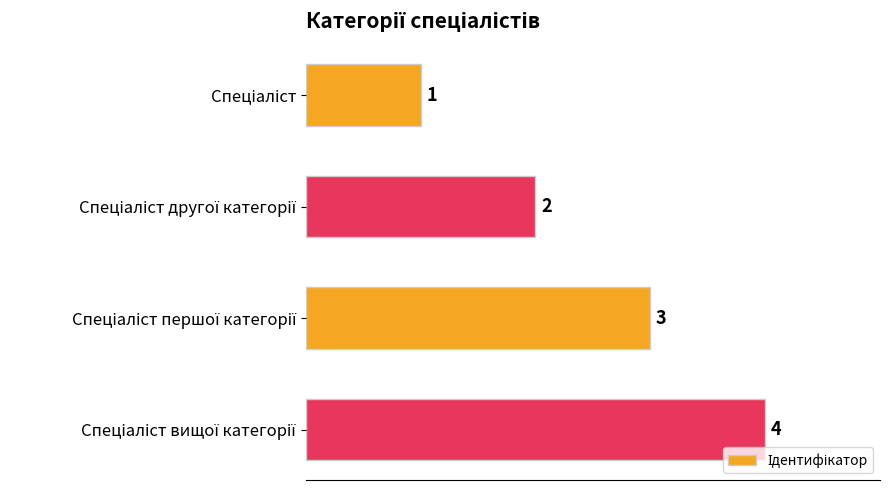

What is the greatest value displayed?

4